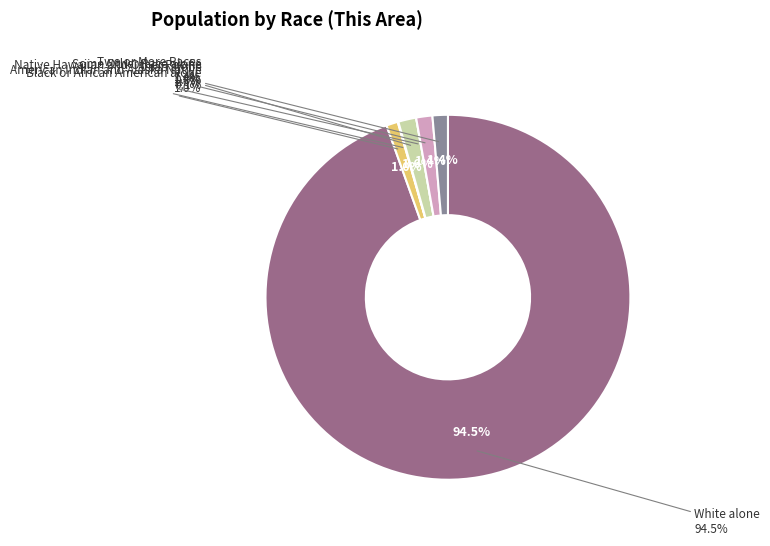

The Black or African American alone slice represents 1% of the pie. True or false?

True